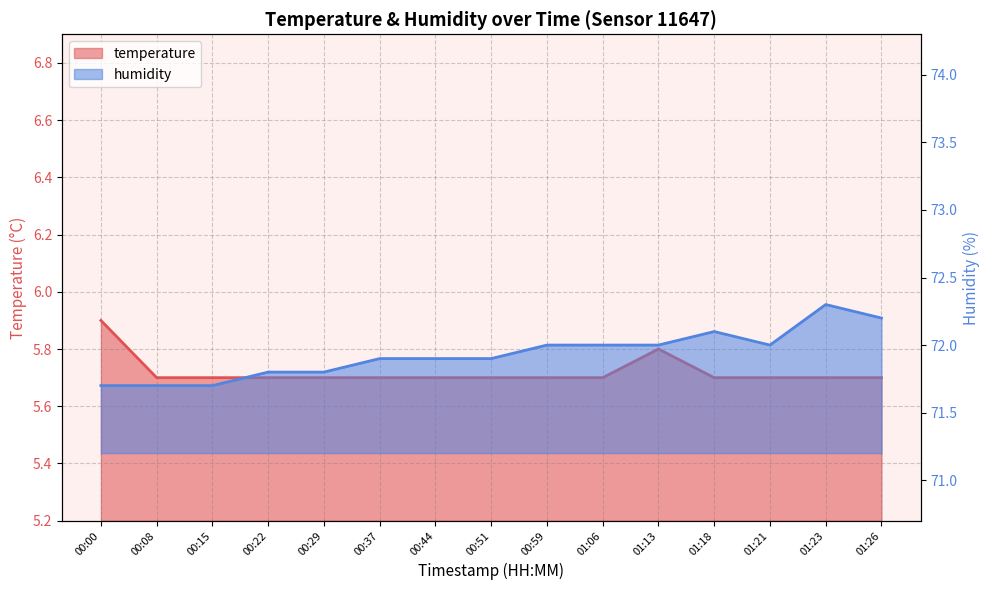

What are all the series names shown in the legend?

temperature, humidity